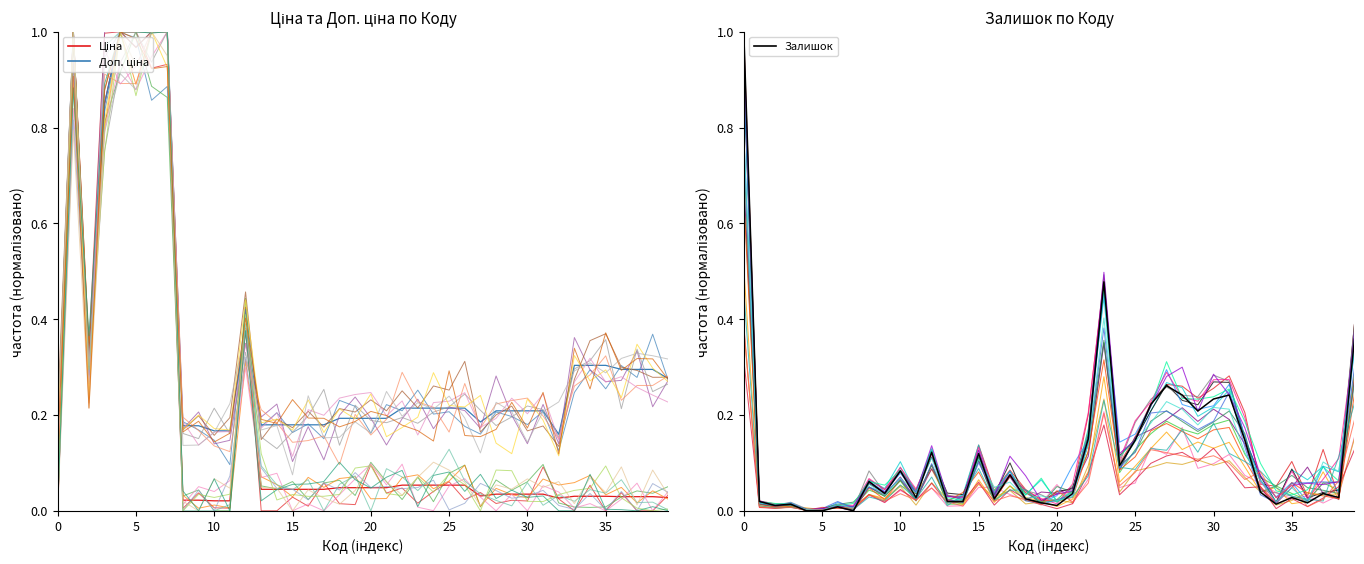

Rank the series by their average value, from highest to lowest.

Доп. ціна, Ціна, Залишок